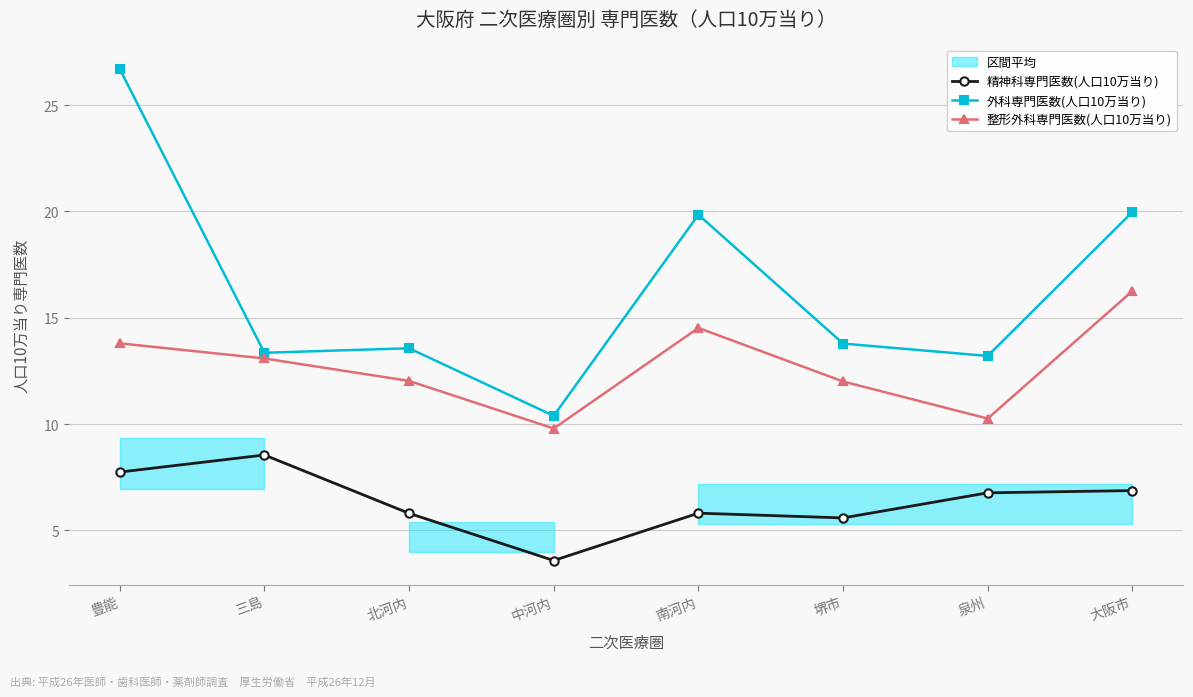

True or false: 精神科専門医数(人口10万当り) and 外科専門医数(人口10万当り) cross at least once.

False